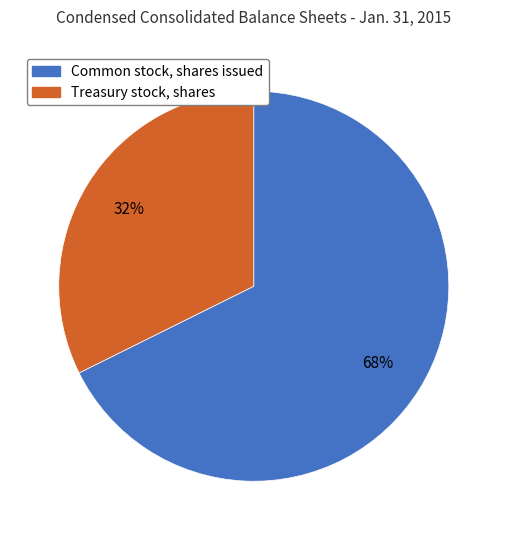

The Treasury stock, shares slice represents 24% of the pie. True or false?

False